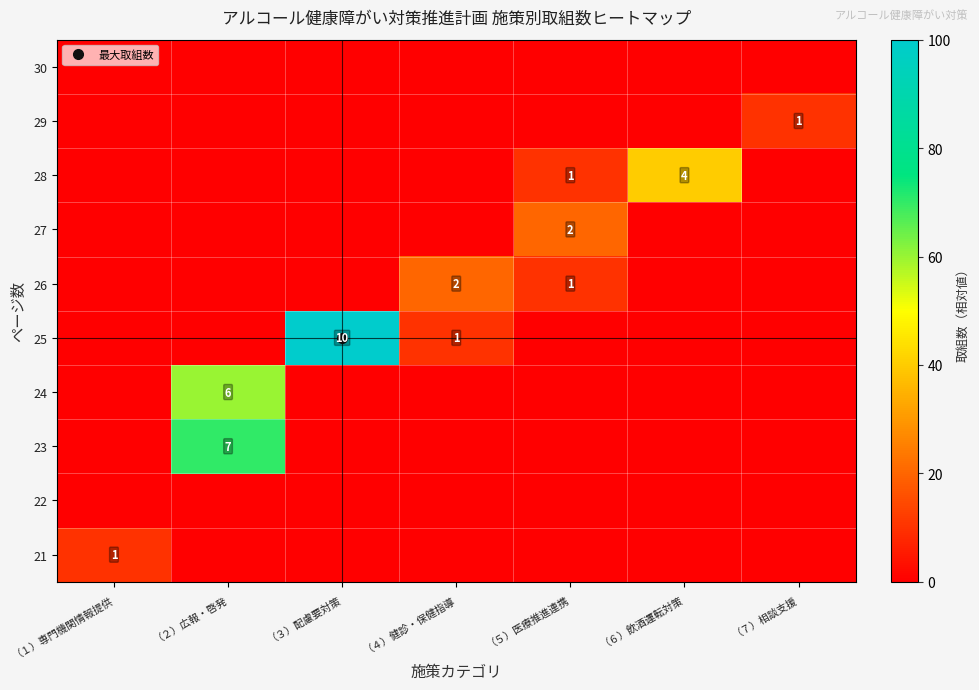

The 27 series shows -11 at （７）相談支援. True or false?

False